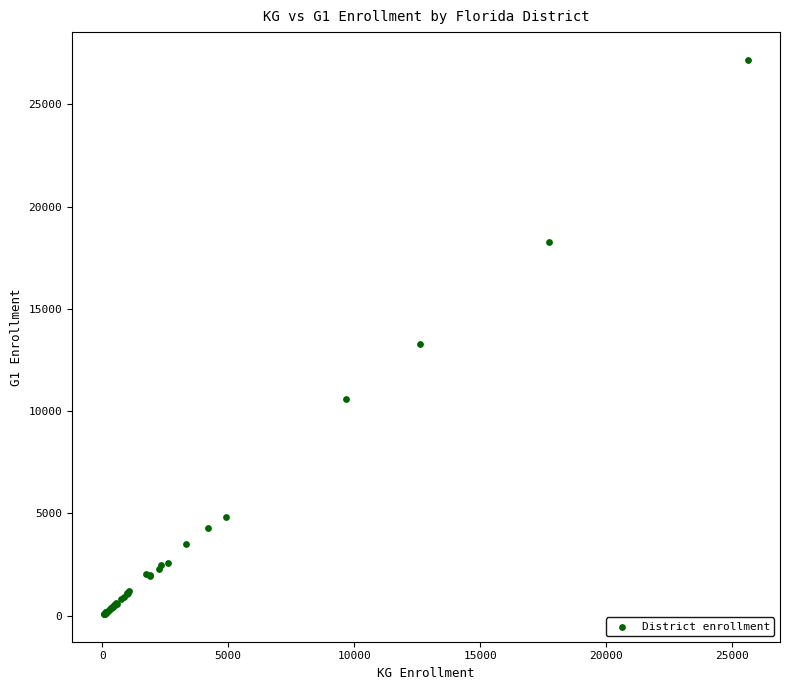

What Y value in the scatter plot is closest to 13631?

13294